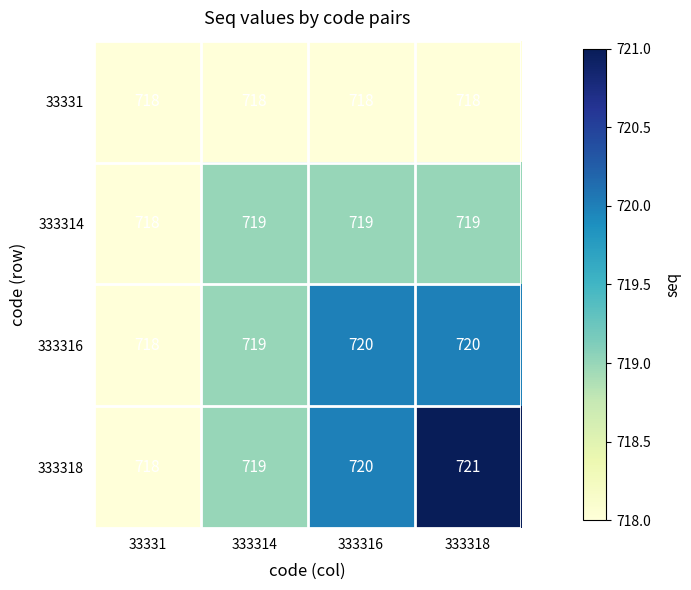

What is the maximum value shown in the chart?

721